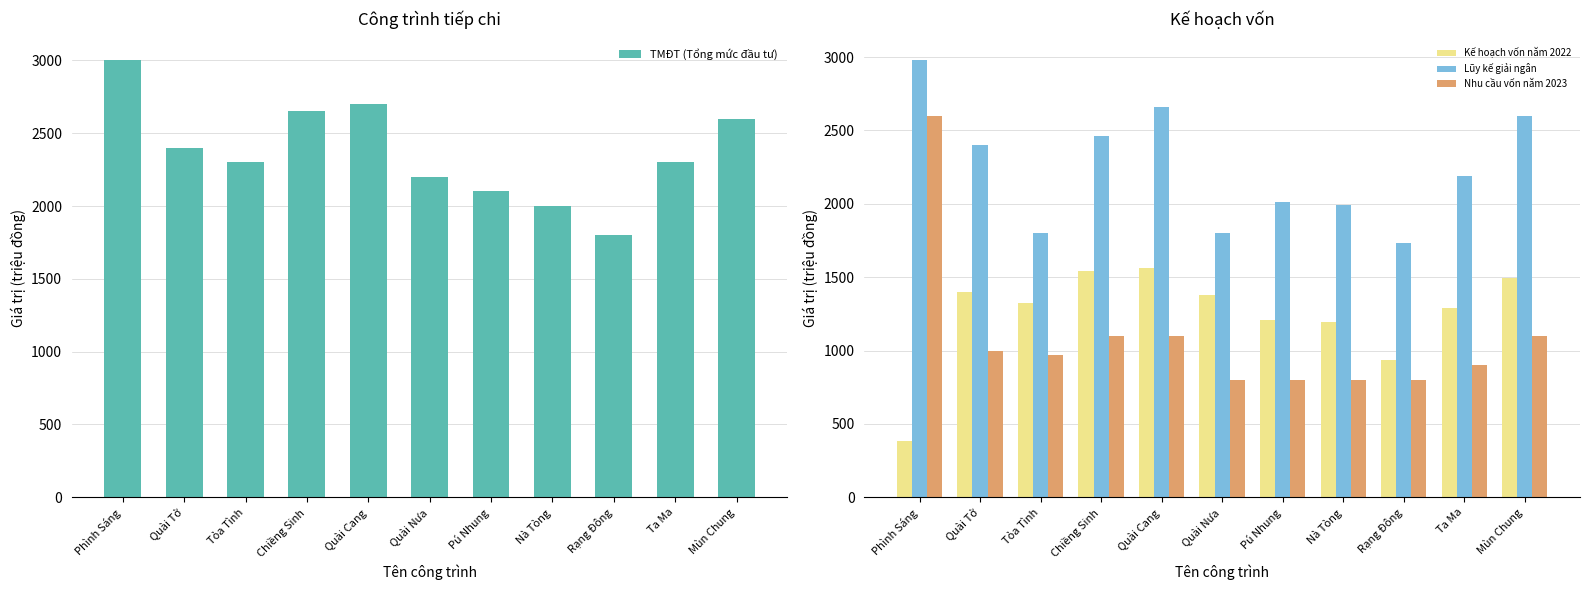

What is the sum of the TMĐT (Tổng mức đầu tư) values at Rạng Đông and Quài Nưa?

4000